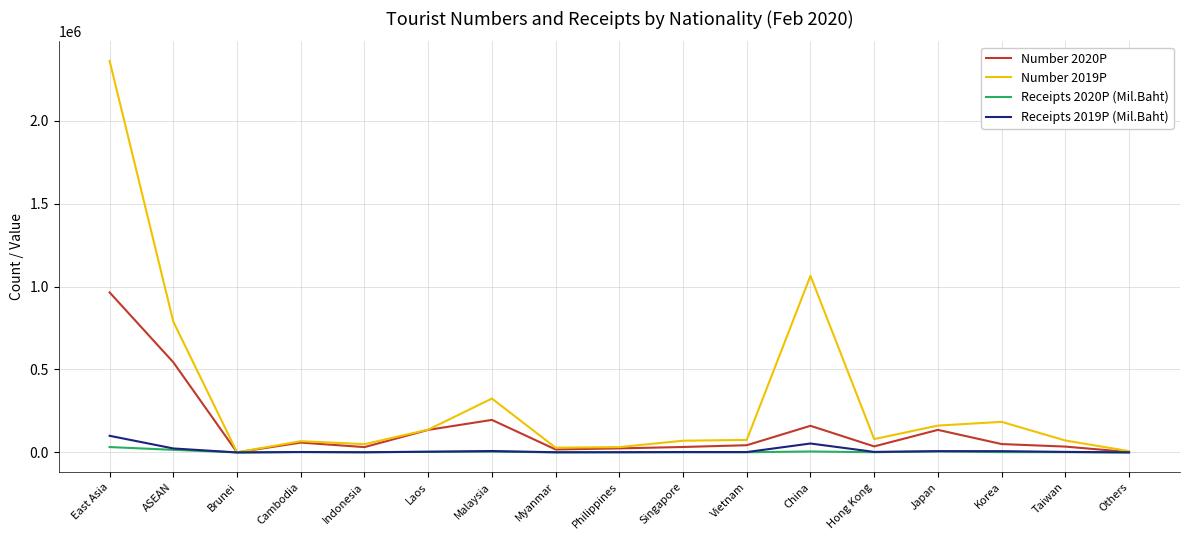

Which series has the largest total across all categories?

Number 2019P